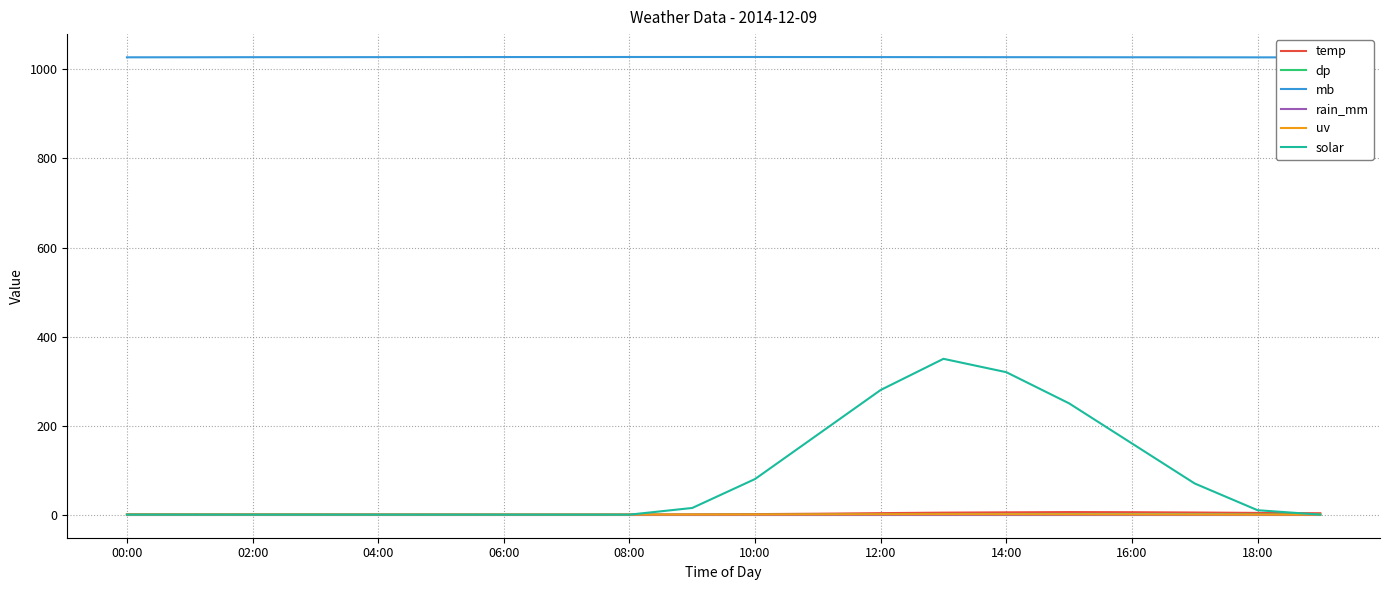

The temp series shows 3.4 at 12:00. True or false?

True